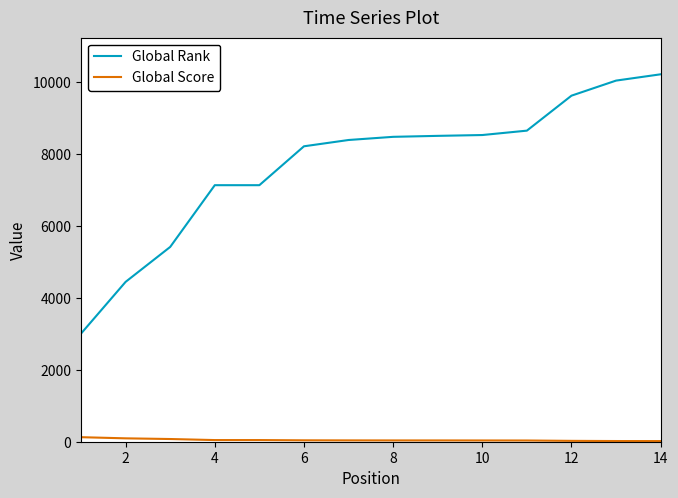

Which series has the largest total across all categories?

Global Rank